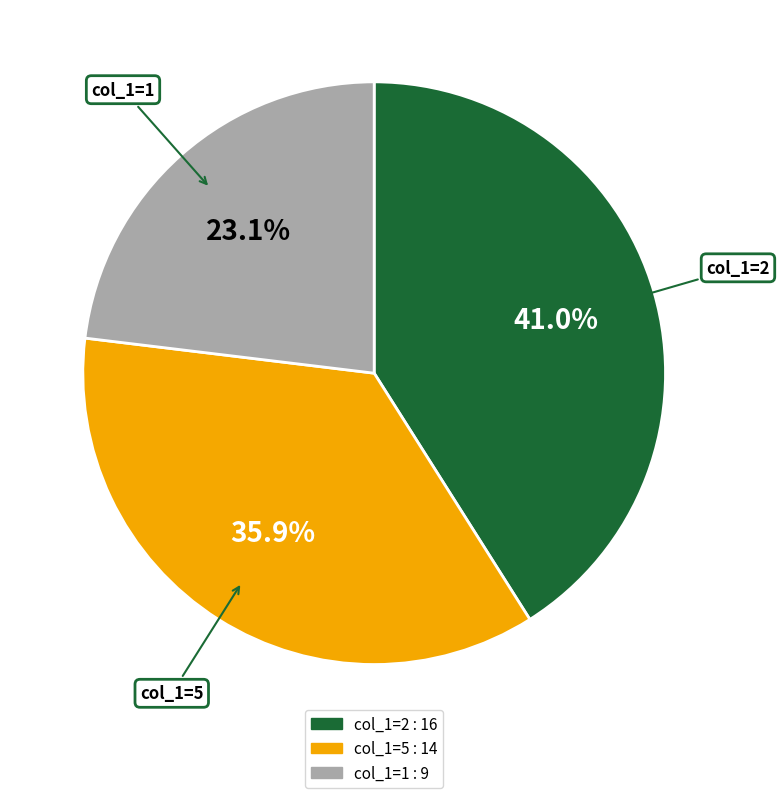

Is there a majority slice in this chart?

No